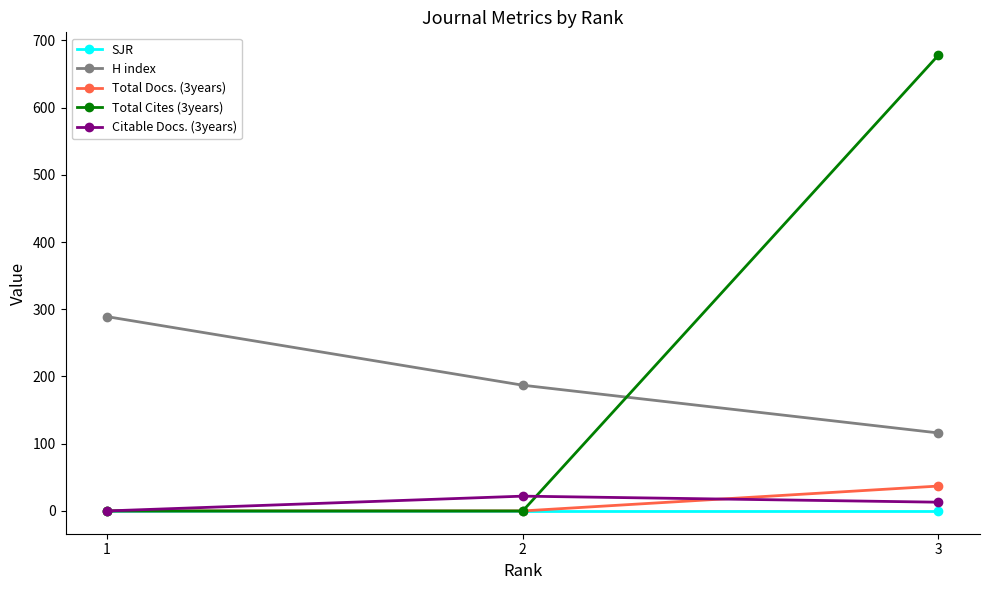

Reading left to right, list all the values displayed in this chart.

SJR: 0	0	0
H index: 289	187	116
Total Docs. (3years): 0	0	37
Total Cites (3years): 0	0	678
Citable Docs. (3years): 0	22	13